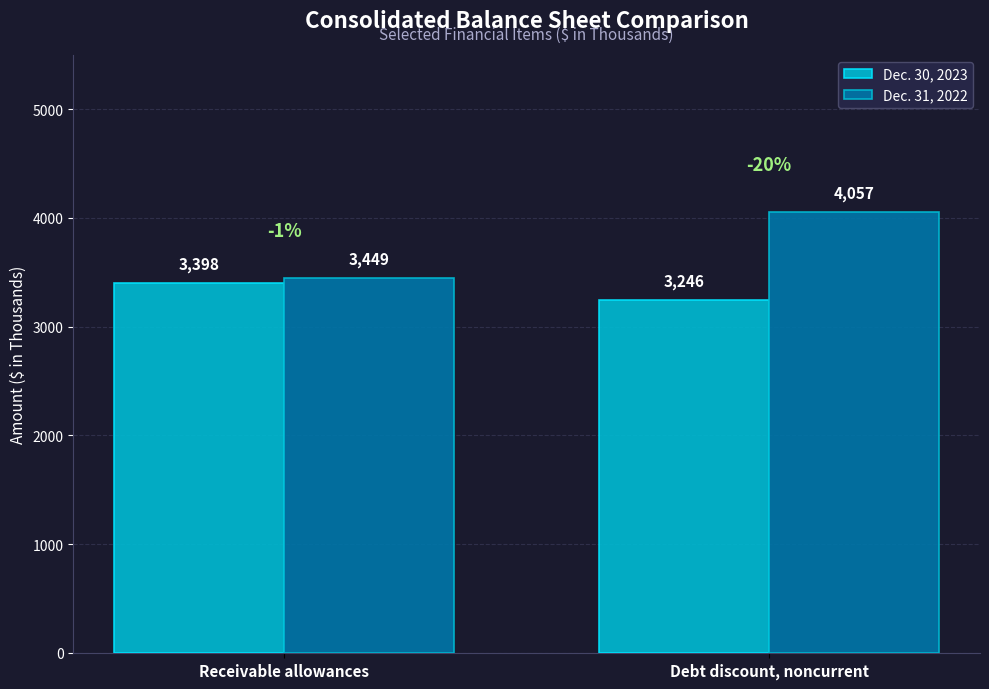

Reading right to left, transcribe all the data shown in this chart.

Dec. 30, 2023: Debt discount, noncurrent=3246	Receivable allowances=3398
Dec. 31, 2022: Debt discount, noncurrent=4057	Receivable allowances=3449